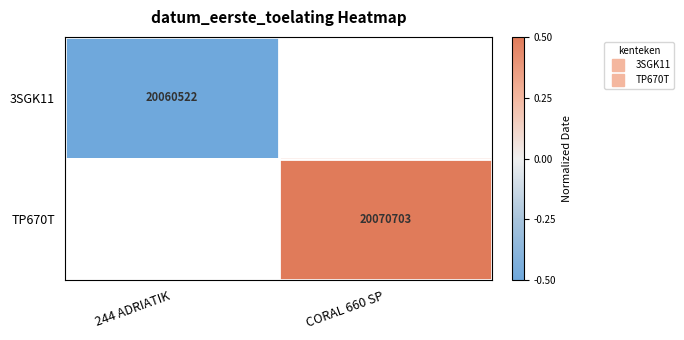

What is the minimum value for 3SGK11?

-0.5